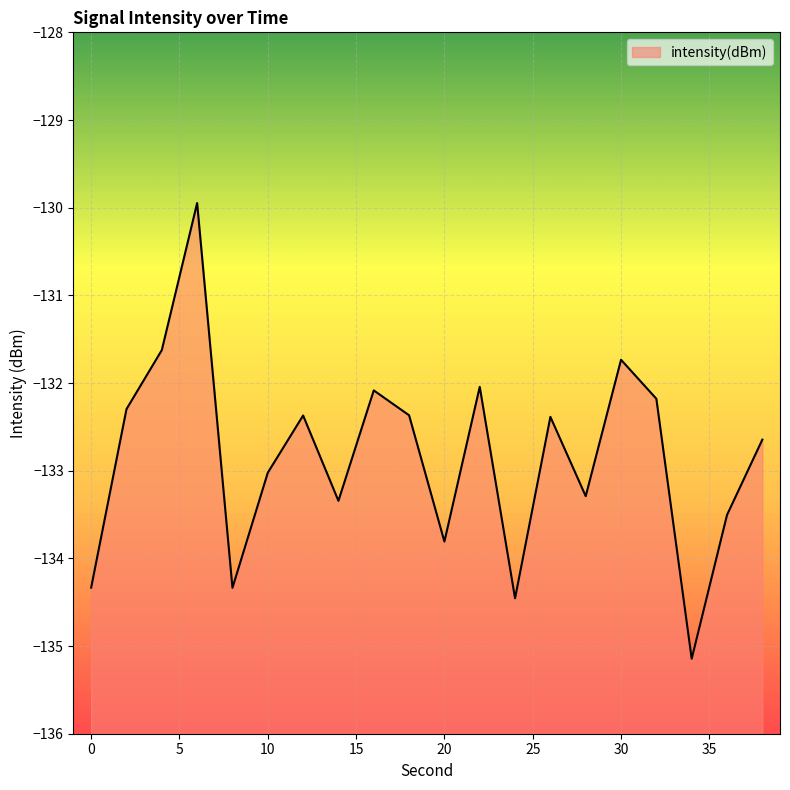

List the labels in order of value, smallest first.

34, 24, 8, 0, 20, 36, 14, 28, 10, 38, 26, 12, 18, 2, 32, 16, 22, 30, 4, 6